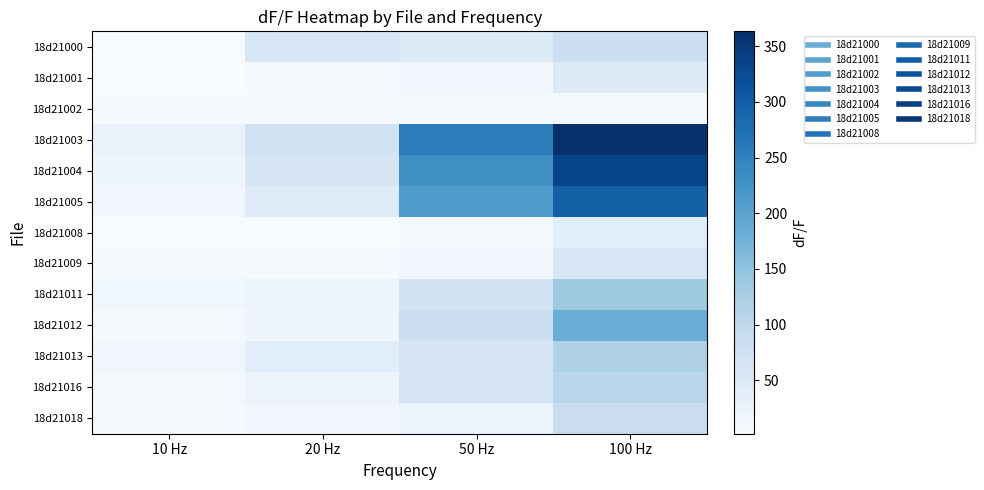

Which series has the largest total across all categories?

18d21003